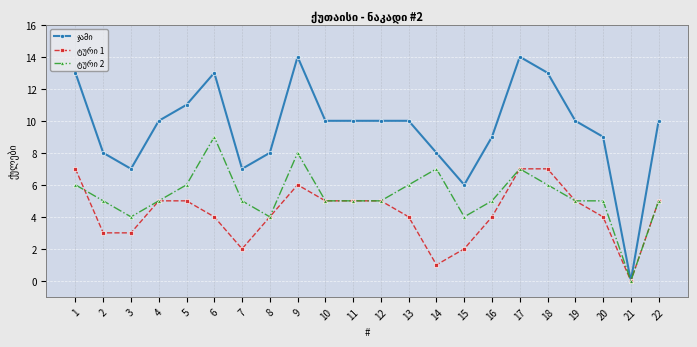

At which category does the chart reach its minimum across all series?

21